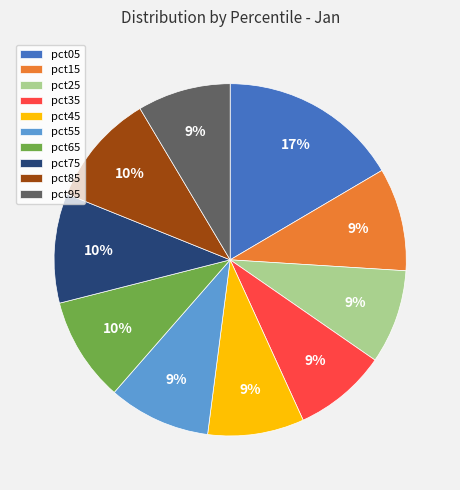

Do pct95 and pct45 together represent more than half of the pie?

No